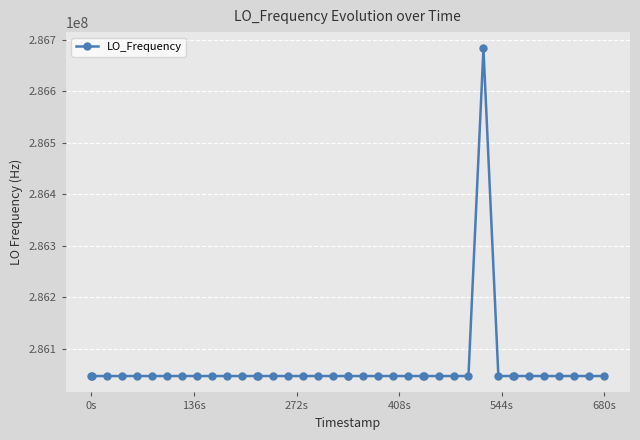

What is the minimum value shown in the chart?

286046996.5